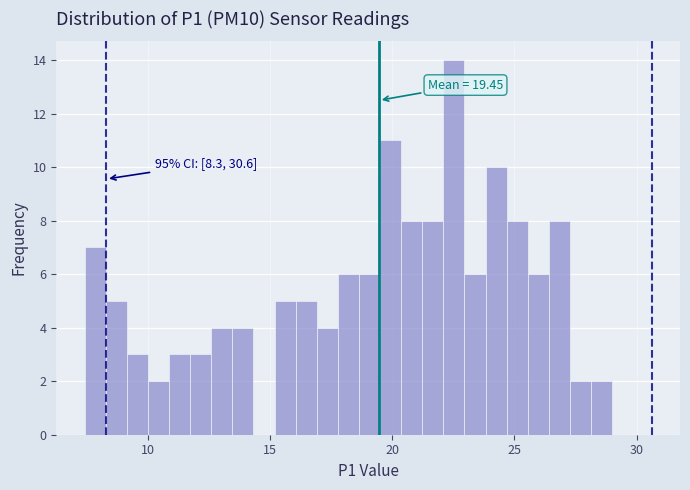

Around what value on the x-axis is the tallest bar? Give the approximate position of its centre, as read against the axis.

22.5